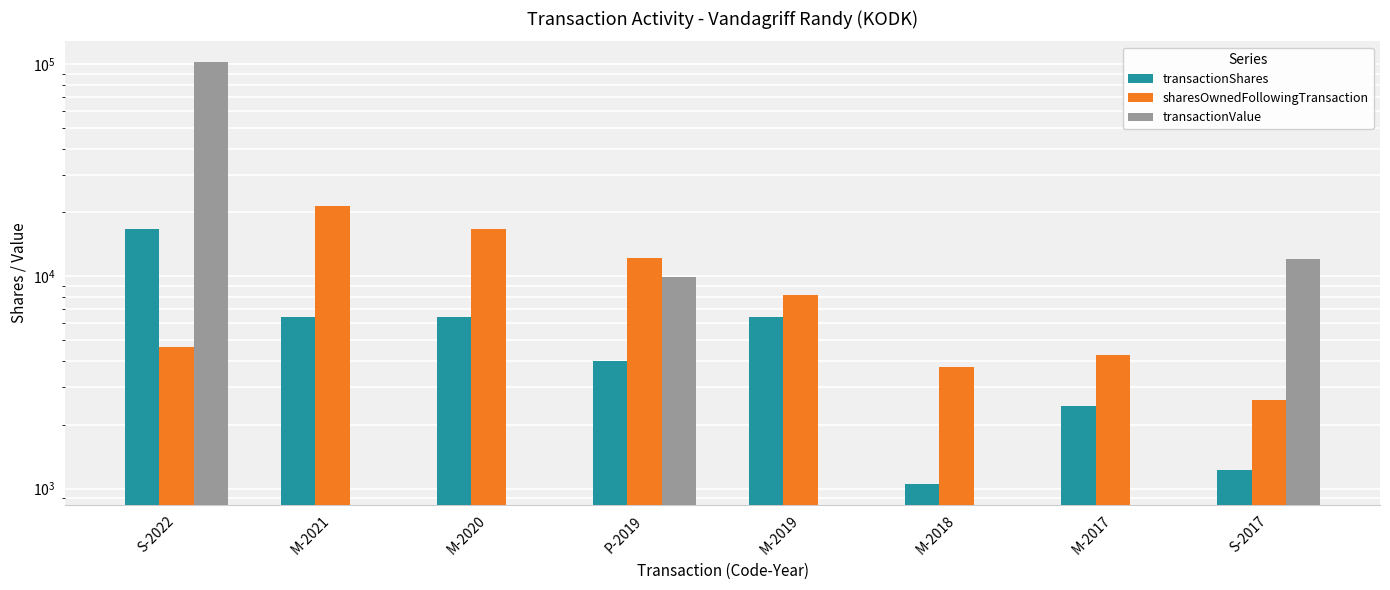

What is the difference between the second highest and second lowest values in the sharesOwnedFollowingTransaction series?

13011